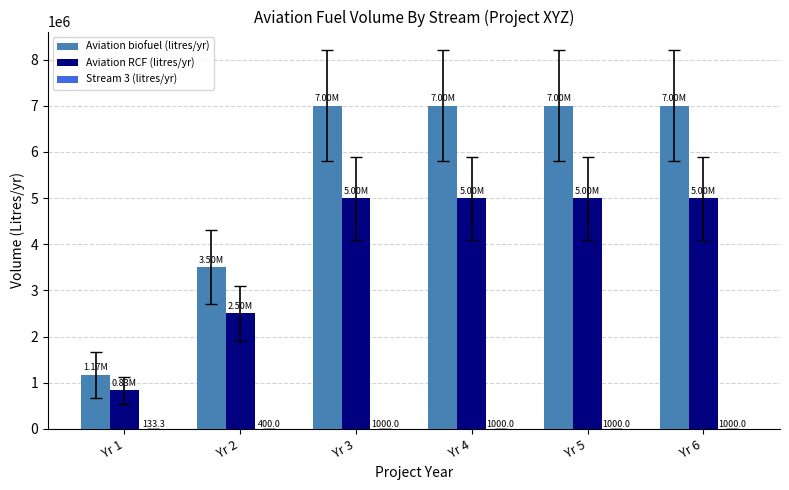

Which series changed the most between Yr 2 and Yr 3?

Aviation biofuel (litres/yr)